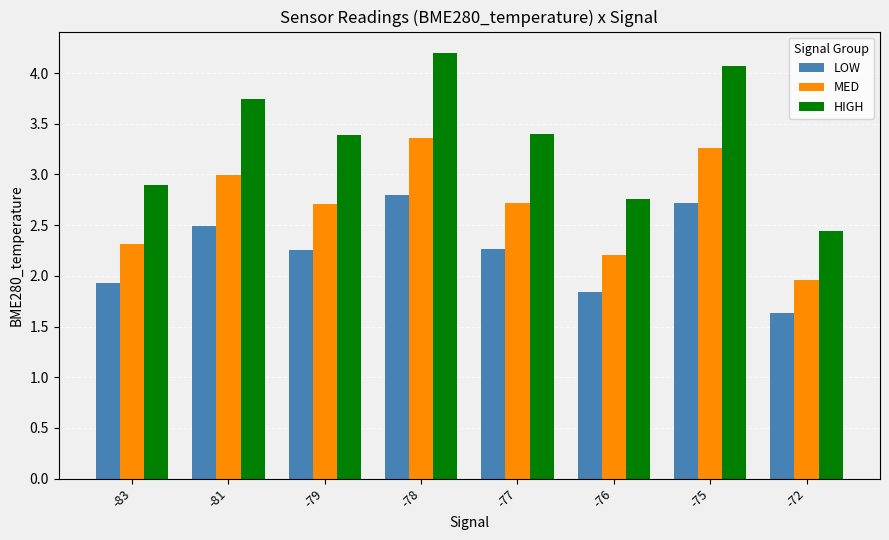

At -72, list the series in order from smallest to largest.

LOW, MED, HIGH